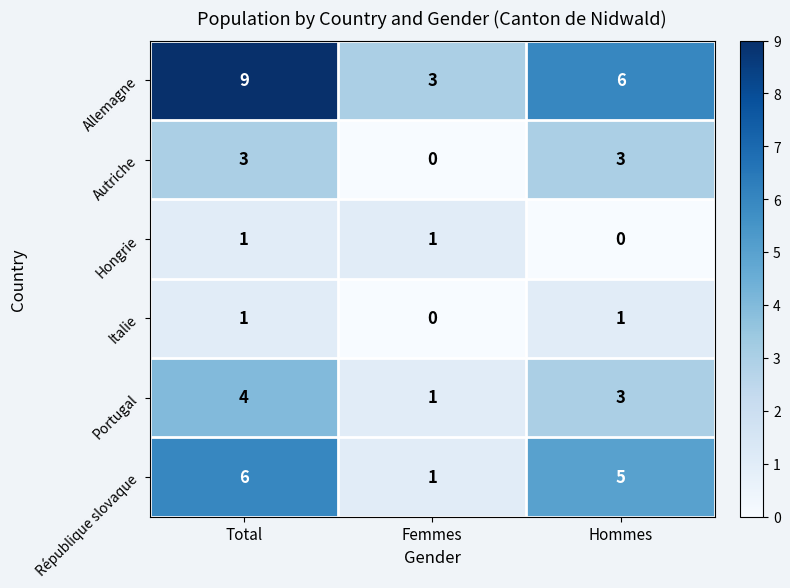

What is the sum of the République slovaque values at Hommes and Total?

11